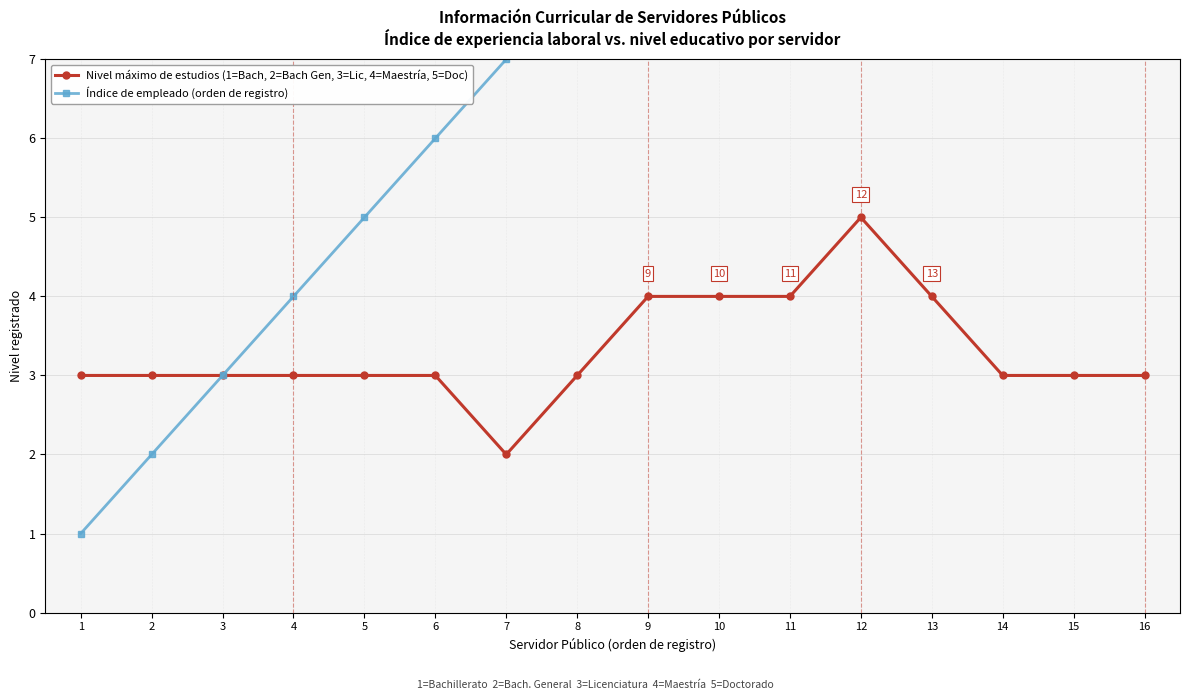

At which category does Nivel máximo de estudios (1=Bach, 2=Bach Gen, 3=Lic, 4=Maestría, 5=Doc) reach its first local peak?

12